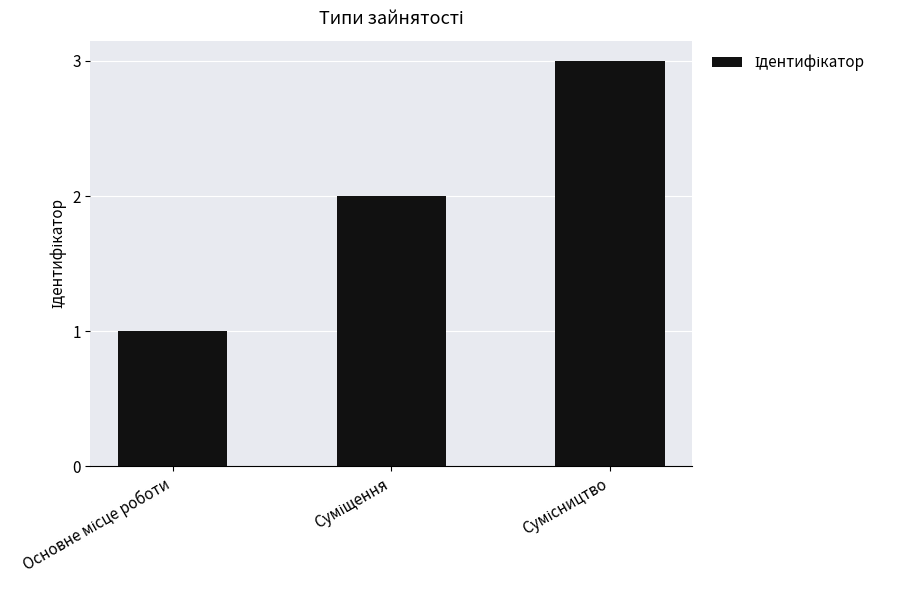

What is the maximum value shown in the chart?

3